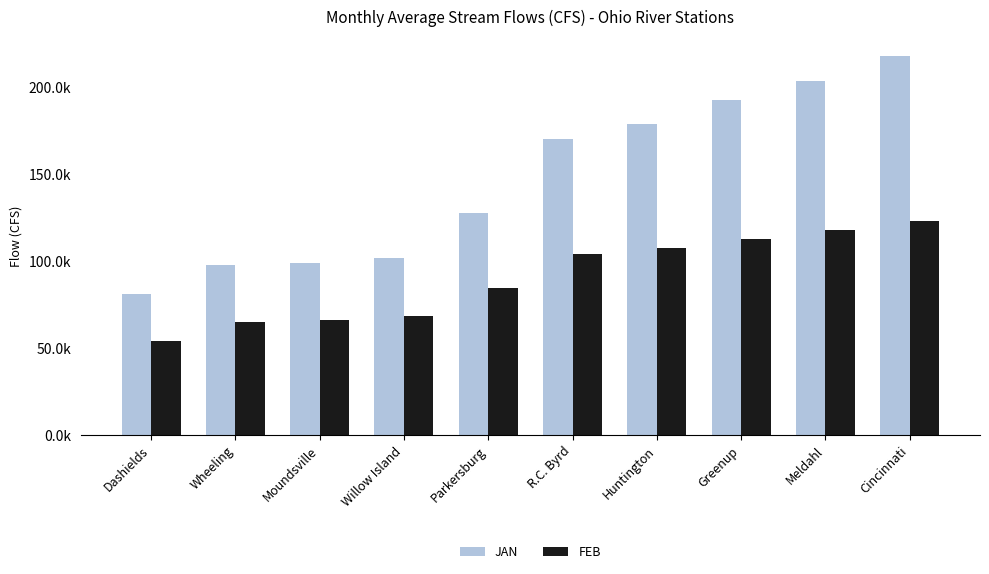

What are all the series names shown in the legend?

JAN, FEB